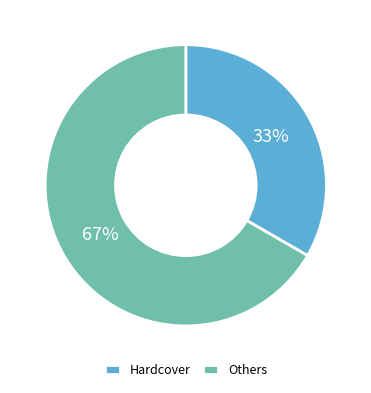

The Hardcover slice represents 39% of the pie. True or false?

False